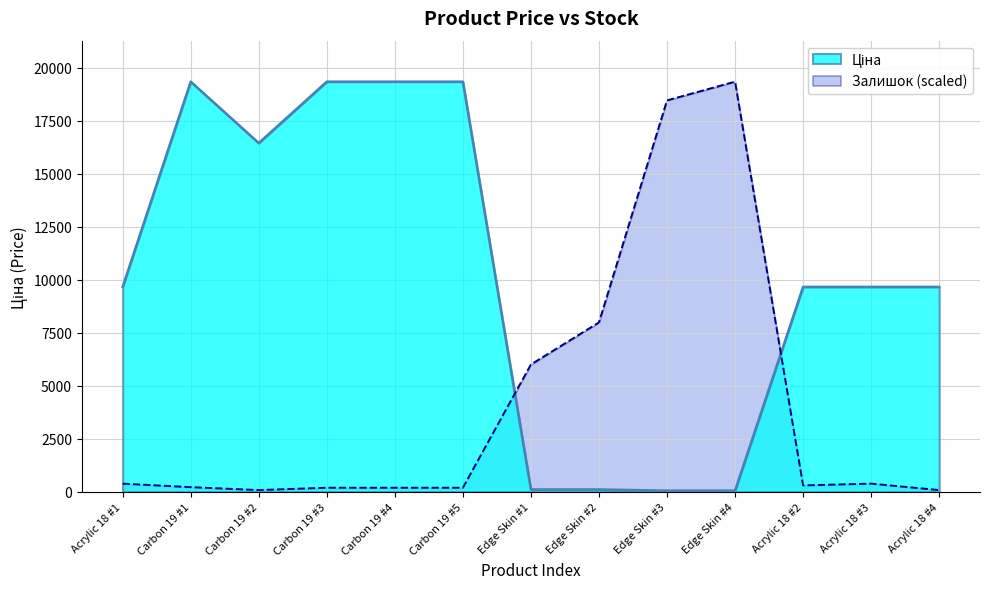

Rank the series by their average value, from lowest to highest.

Залишок, Ціна